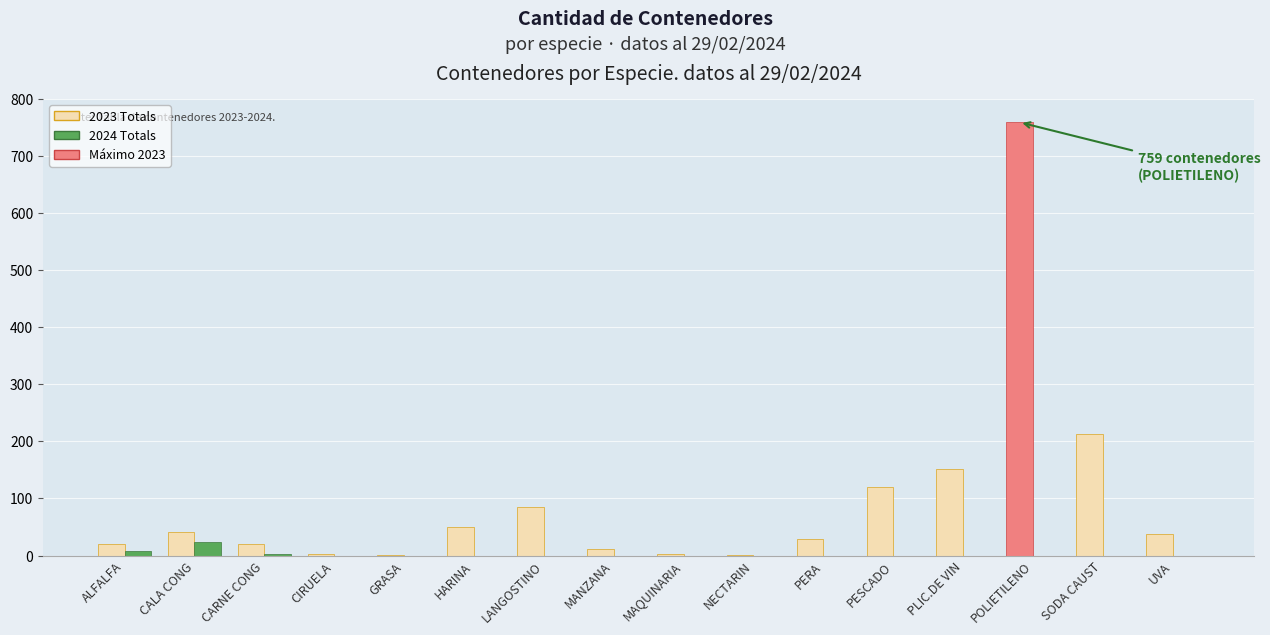

The 2023 Totals series shows 94 at PLIC.DE VIN. True or false?

False